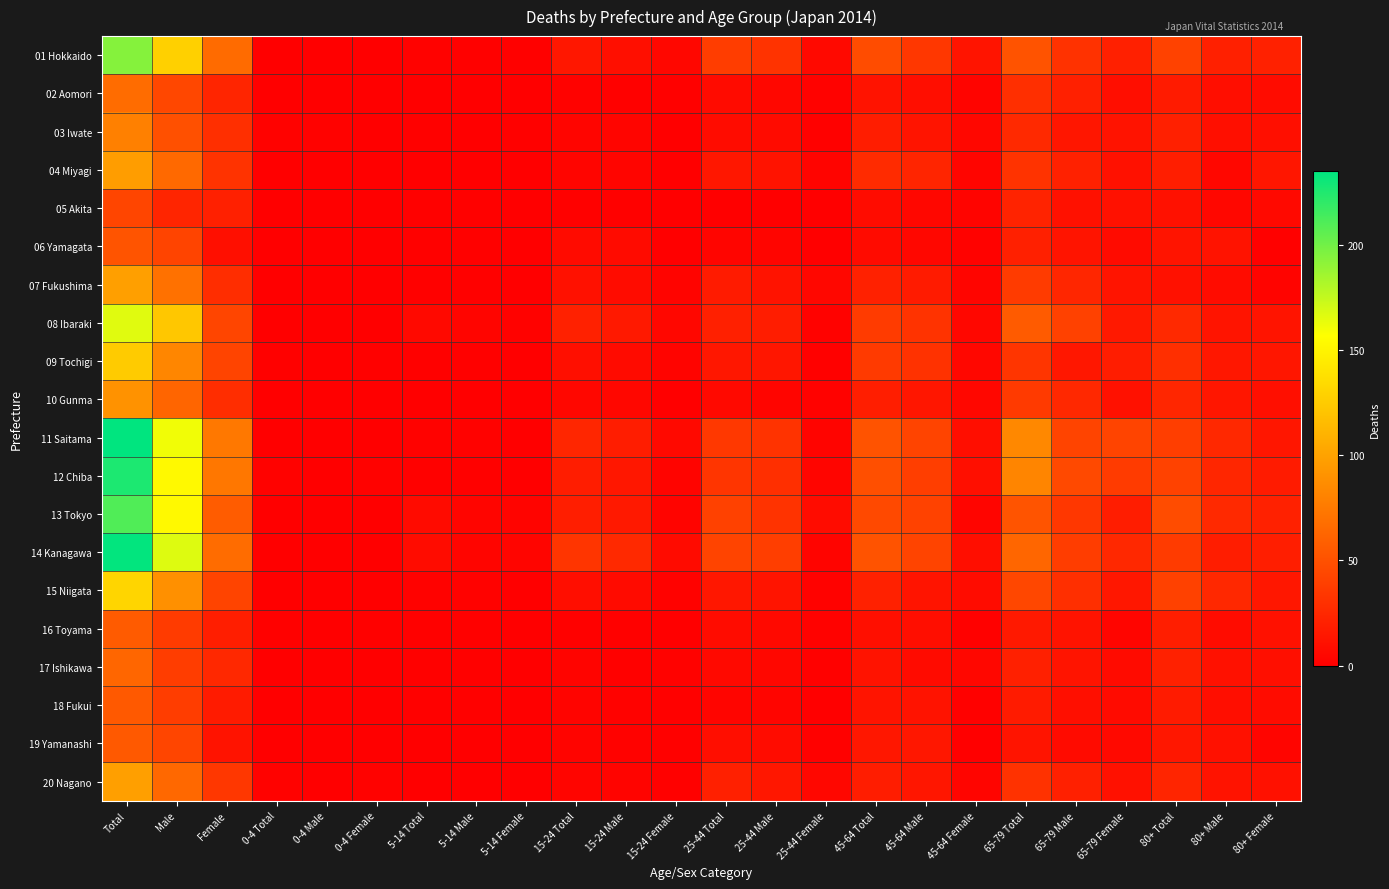

Rank the series by their maximum value, from lowest to highest.

05 Akita, 06 Yamagata, 18 Fukui, 19 Yamanashi, 16 Toyama, 17 Ishikawa, 02 Aomori, 03 Iwate, 10 Gunma, 04 Miyagi, 07 Fukushima, 20 Nagano, 09 Tochigi, 15 Niigata, 08 Ibaraki, 01 Hokkaido, 13 Tokyo, 12 Chiba, 14 Kanagawa, 11 Saitama